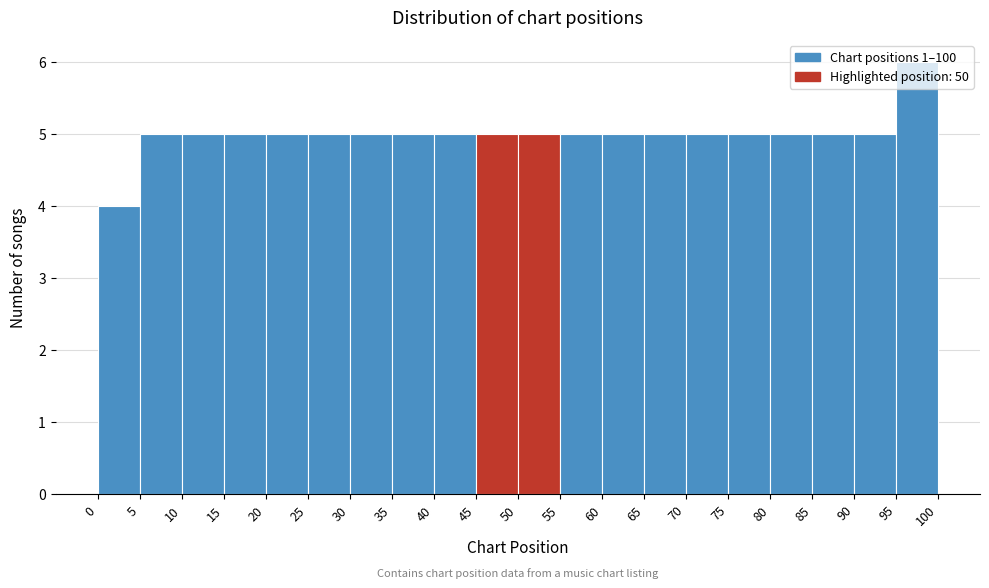

Reading left to right, transcribe this chart: for each bar, give the range it covers on the x-axis and its height. The values are not printed on the chart, so give them approximately, as read against the axis.

0 to 5: 4
5 to 10: 5
10 to 15: 5
15 to 20: 5
20 to 25: 5
25 to 30: 5
30 to 35: 5
35 to 40: 5
40 to 45: 5
45 to 50: 5
50 to 55: 5
55 to 60: 5
60 to 65: 5
65 to 70: 5
70 to 75: 5
75 to 80: 5
80 to 85: 5
85 to 90: 5
90 to 95: 5
95 to 100: 6